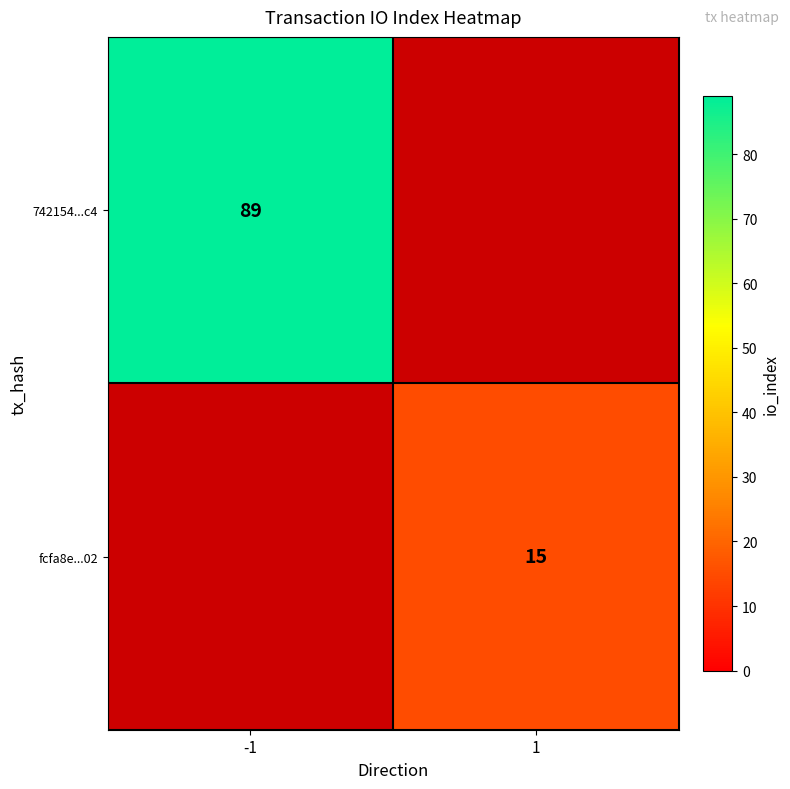

At how many categories does at least one series exceed 16?

1